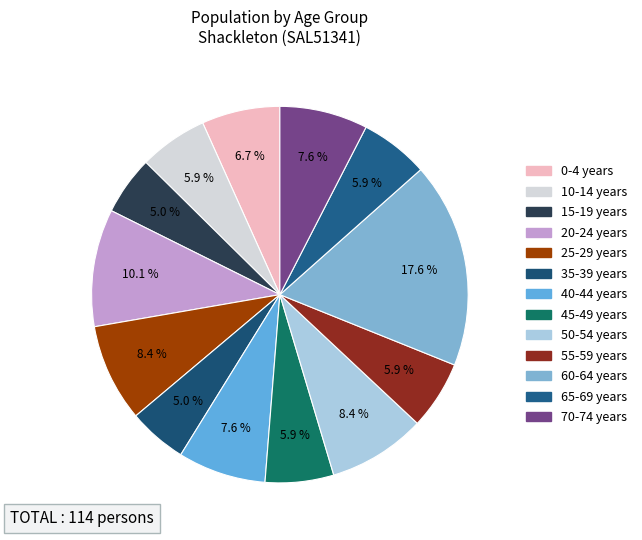

How many segments does this pie chart have?

13